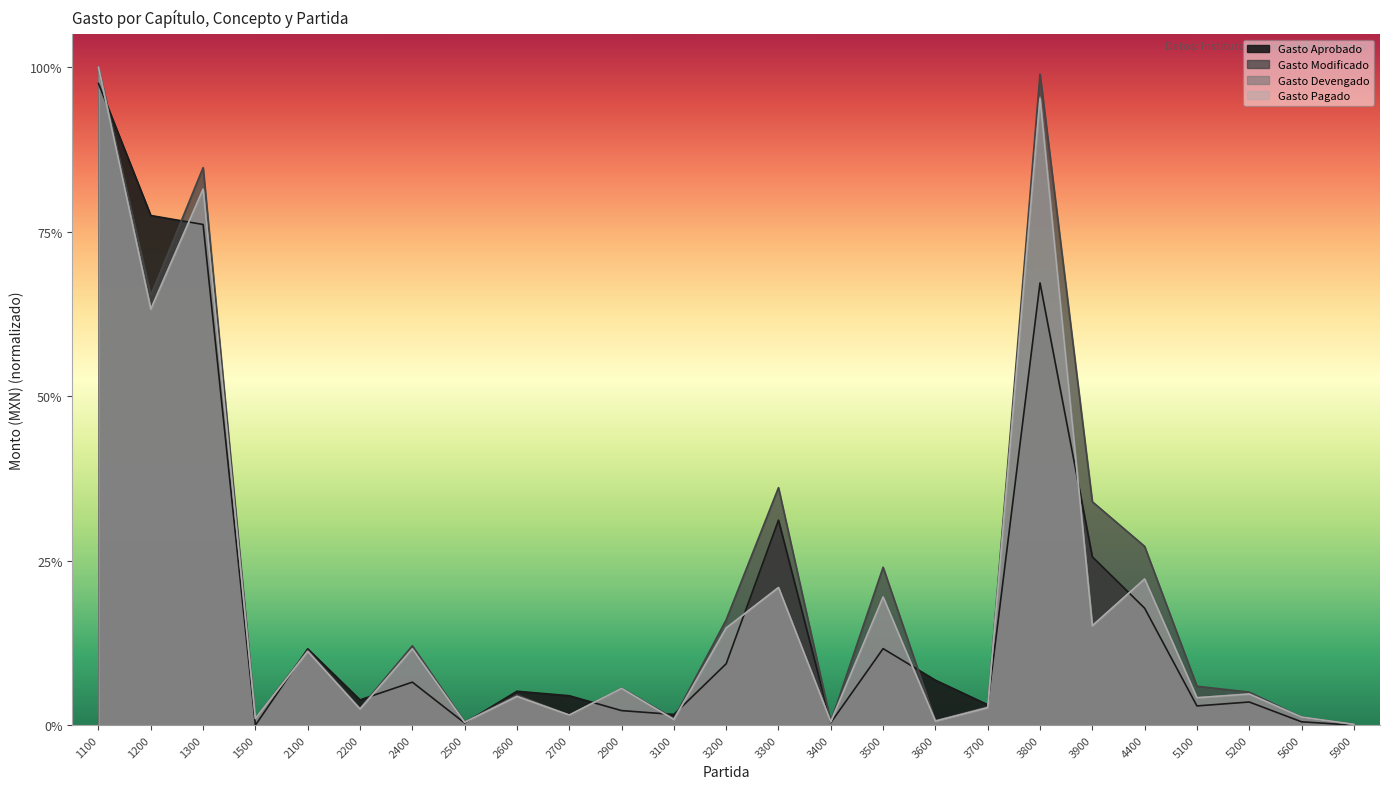

How many lines are shown in the chart?

4